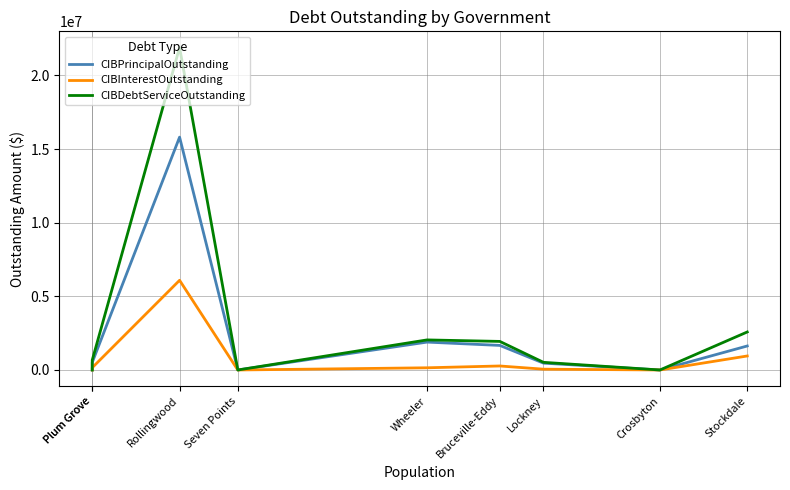

In CIBInterestOutstanding, how many points are lower than both neighbors (excluding endpoints)?

2